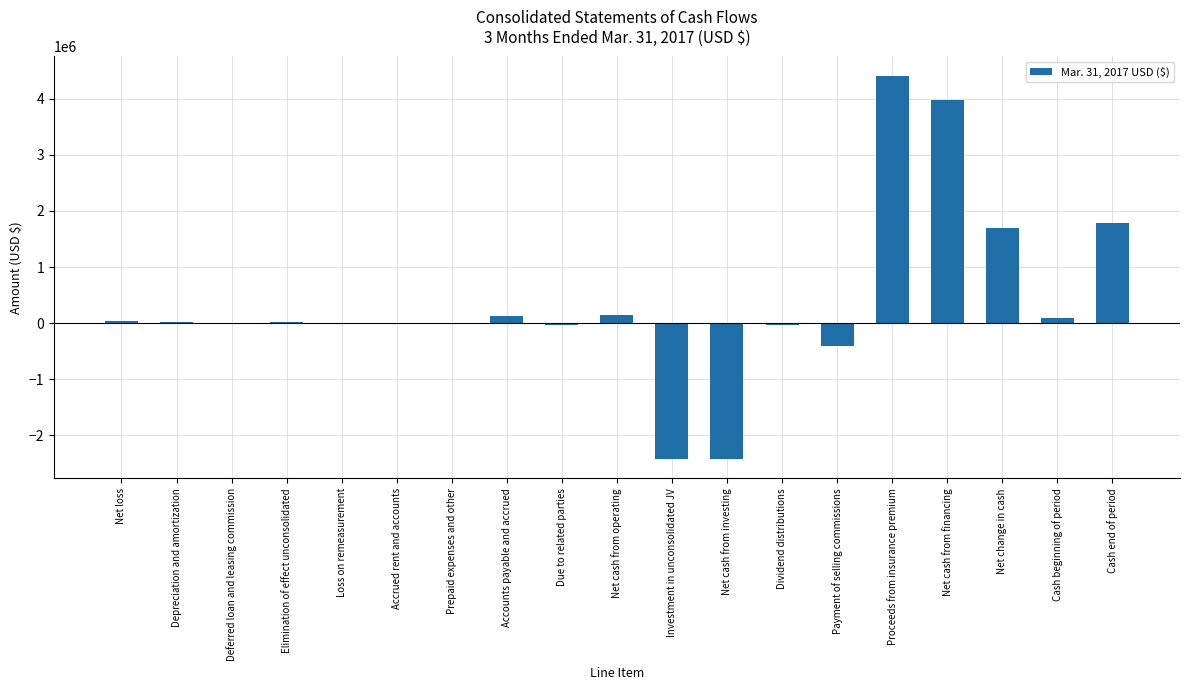

What is the sum of the values at Net cash from financing and Accrued rent and accounts?

3962705